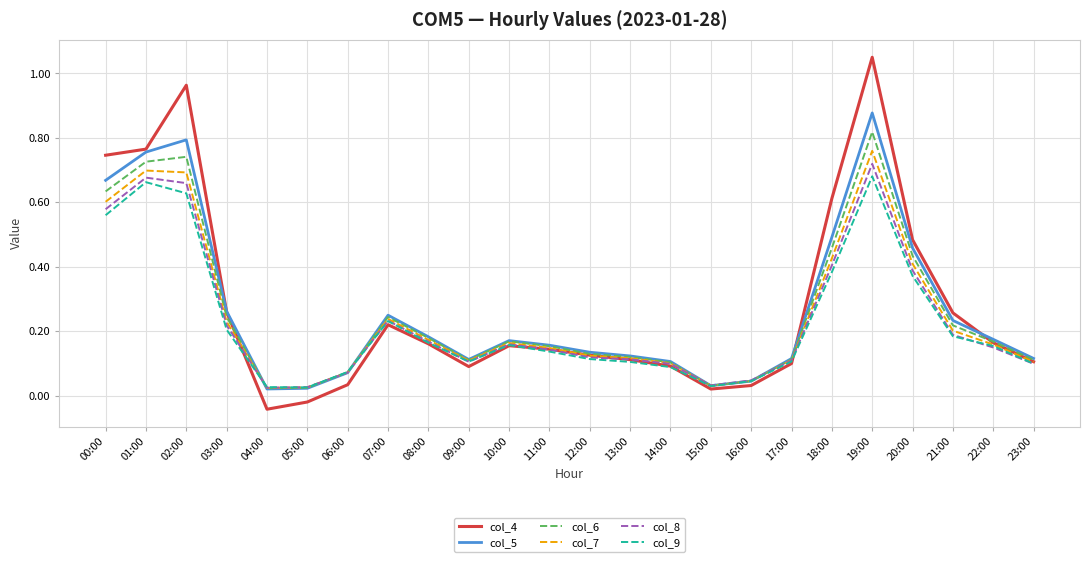

What position from the right is 16:00?

8